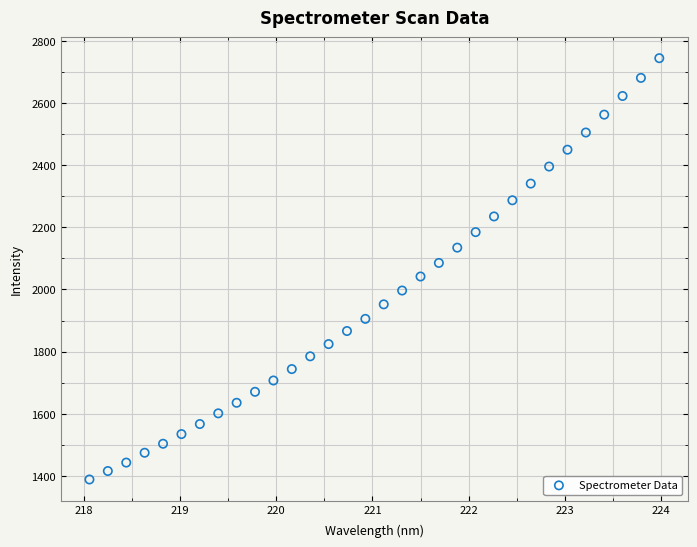

What is the range of X values (max minus min)?

5.9